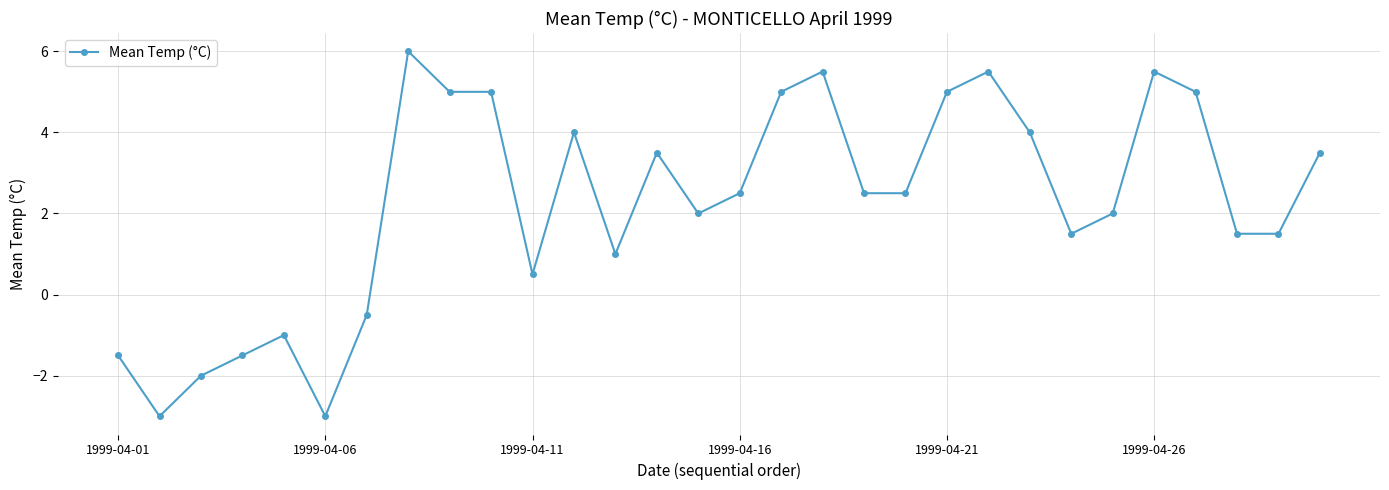

Does the chart display data point markers on the line(s)?

Yes